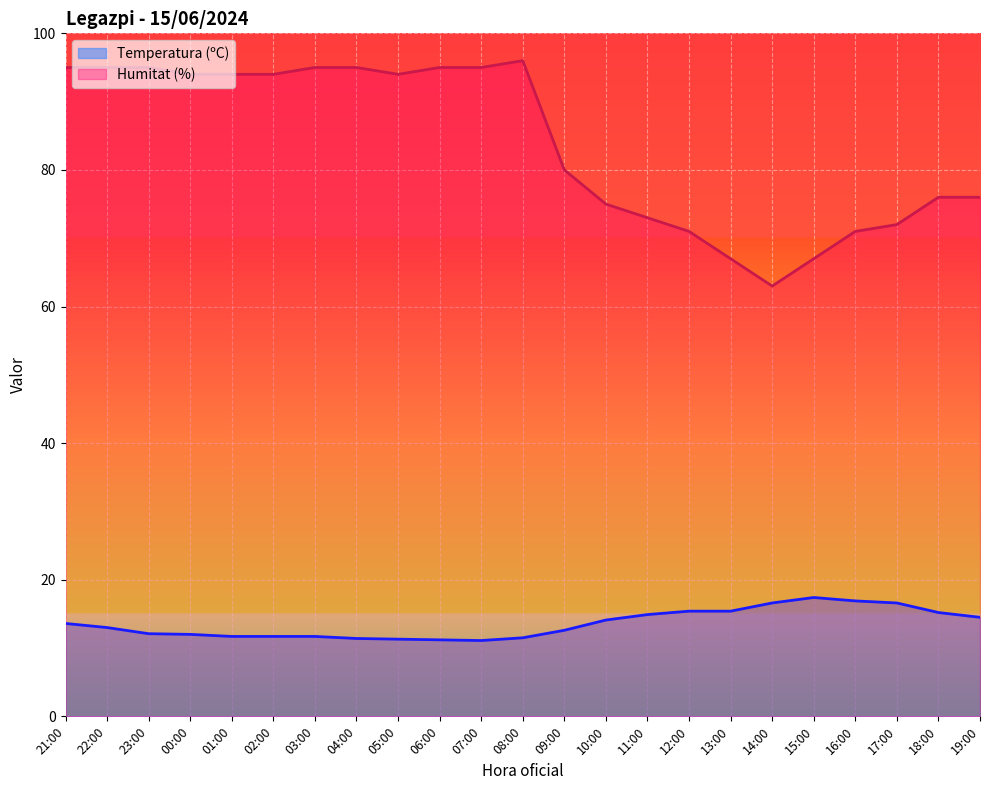

True or false: Temperatura (ºC) and Humitat (%) cross at least once.

False